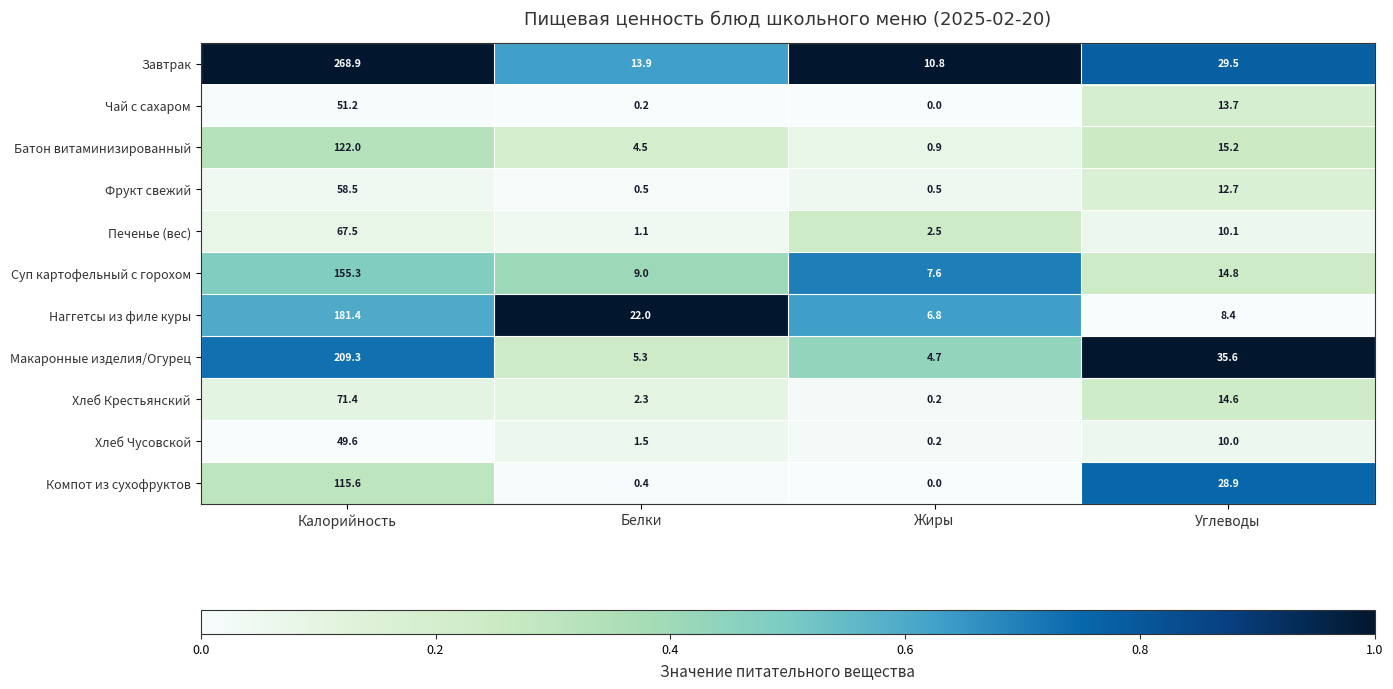

Count the number of categories in the chart.

4